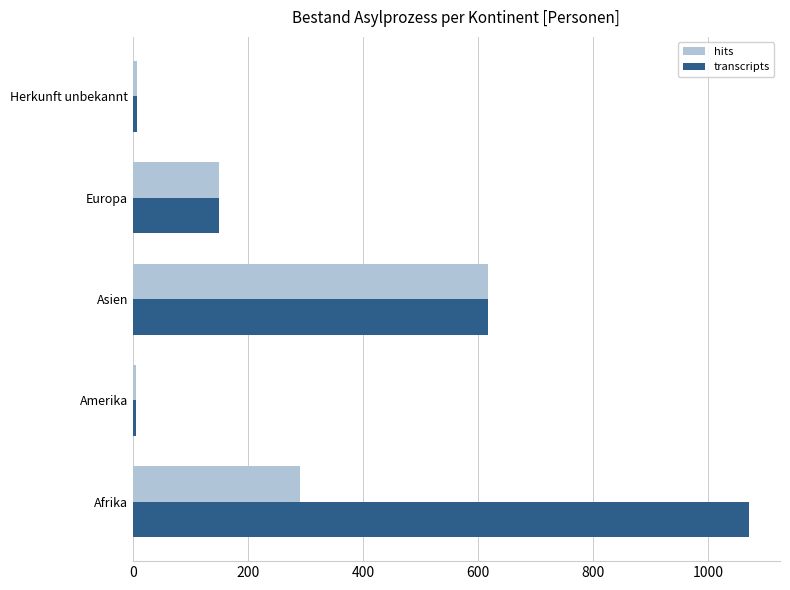

True or false: transcripts has a value of 1732 at Afrika.

False